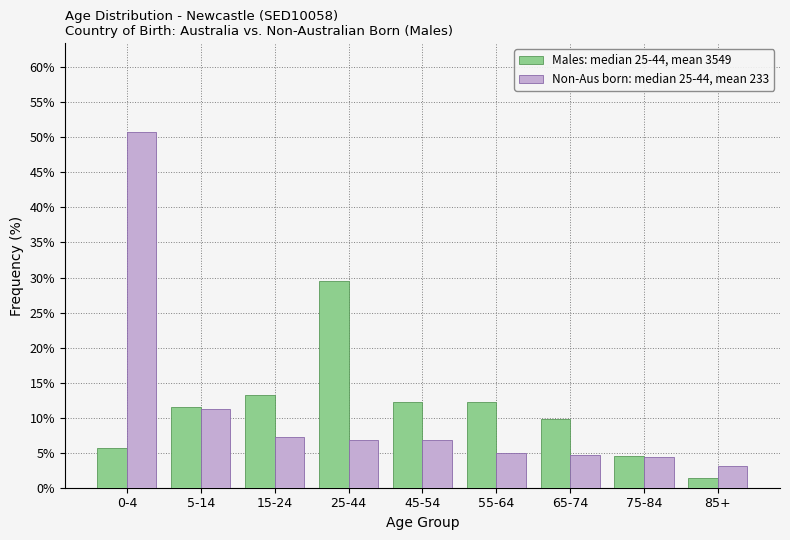

What is the difference between the highest and lowest values at 55-64?

7.2